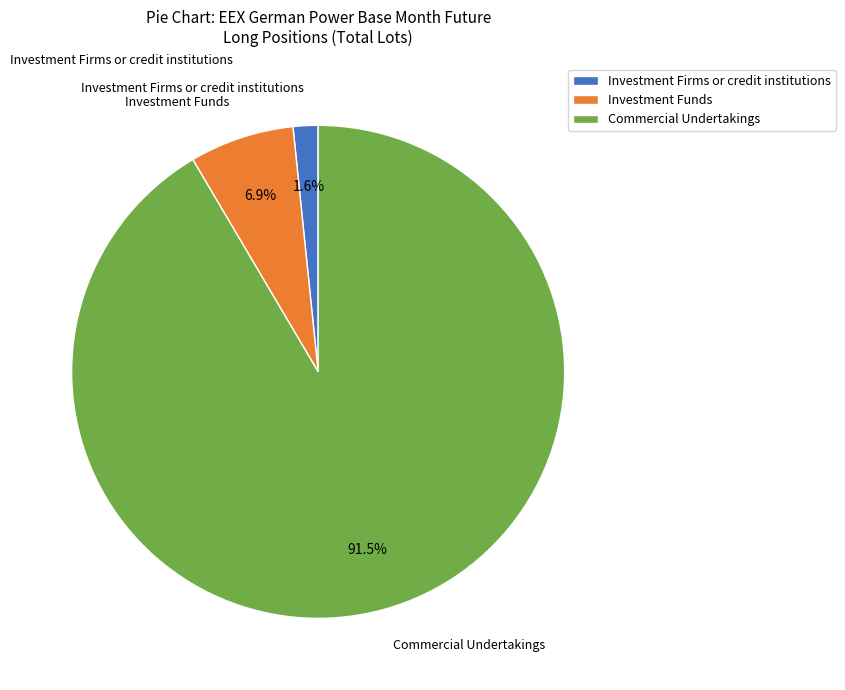

Is Commercial Undertakings the majority of the pie?

Yes